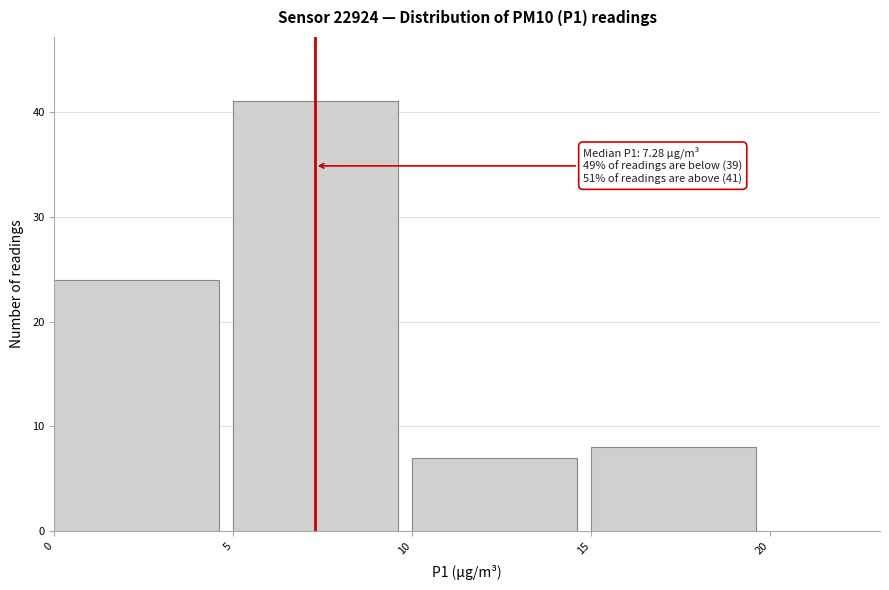

Over which range of the x-axis is the bar tallest?

5 to 10